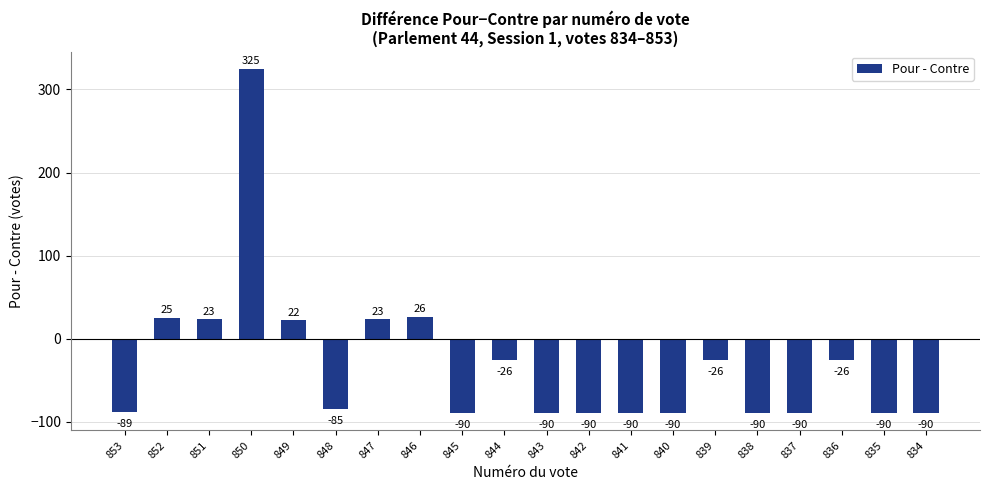

How many data points does each series have?

20